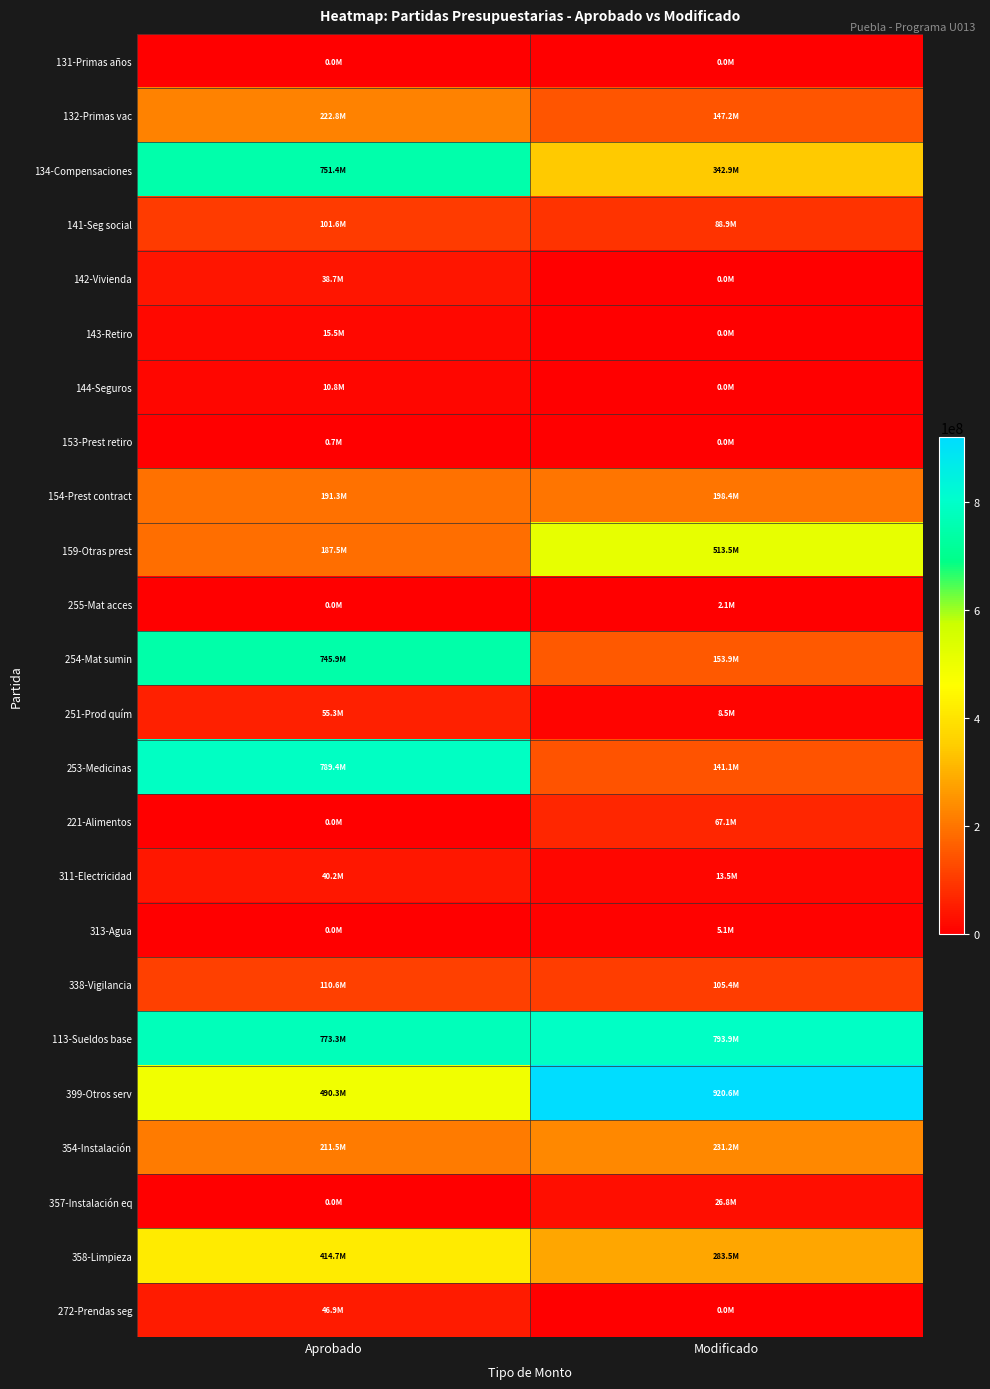

Reading right to left, what are all the values shown in this chart?

131-Primas años: Modificado=0.0	Aprobado=0.0
132-Primas vac: Modificado=147220641.6	Aprobado=222800573.0
134-Compensaciones: Modificado=342901312.1	Aprobado=751407462.0
141-Seg social: Modificado=88877975.6	Aprobado=101644299.0
142-Vivienda: Modificado=0.0	Aprobado=38662678.0
143-Retiro: Modificado=0.0	Aprobado=15465021.0
144-Seguros: Modificado=0.0	Aprobado=10825491.0
153-Prest retiro: Modificado=0.0	Aprobado=676864.0
154-Prest contract: Modificado=198446389.9	Aprobado=191343700.0
159-Otras prest: Modificado=513454268.6	Aprobado=187533530.0
255-Mat acces: Modificado=2073218.1	Aprobado=0.0
254-Mat sumin: Modificado=153930124.1	Aprobado=745916439.0
251-Prod quím: Modificado=8493411.0	Aprobado=55254912.0
253-Medicinas: Modificado=141056335.5	Aprobado=789402369.0
221-Alimentos: Modificado=67117258.3	Aprobado=0.0
311-Electricidad: Modificado=13515699.0	Aprobado=40212056.0
313-Agua: Modificado=5086767.0	Aprobado=0.0
338-Vigilancia: Modificado=105435000.0	Aprobado=110592889.0
113-Sueldos base: Modificado=793946911.6	Aprobado=773255004.0
399-Otros serv: Modificado=920591068.0	Aprobado=490297807.0
354-Instalación: Modificado=231177185.8	Aprobado=211526096.0
357-Instalación eq: Modificado=26835198.1	Aprobado=0.0
358-Limpieza: Modificado=283484005.9	Aprobado=414718403.0
272-Prendas seg: Modificado=0.0	Aprobado=46912087.0